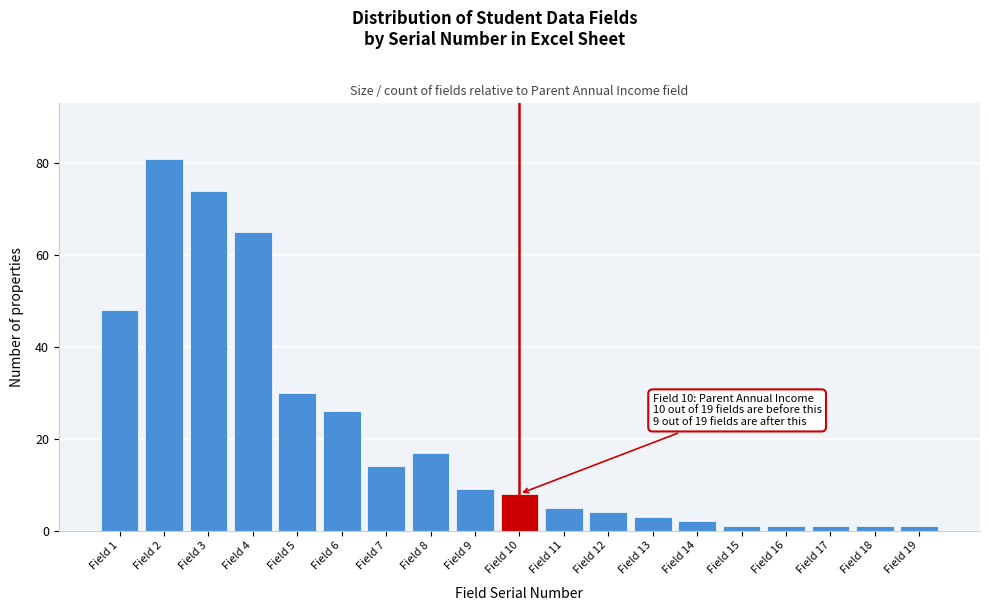

Reading left to right, extract all data points from this chart.

Field 1=48	Field 2=81	Field 3=74	Field 4=65	Field 5=30	Field 6=26	Field 7=14	Field 8=17	Field 9=9	Field 10=8	Field 11=5	Field 12=4	Field 13=3	Field 14=2	Field 15=1	Field 16=1	Field 17=1	Field 18=1	Field 19=1